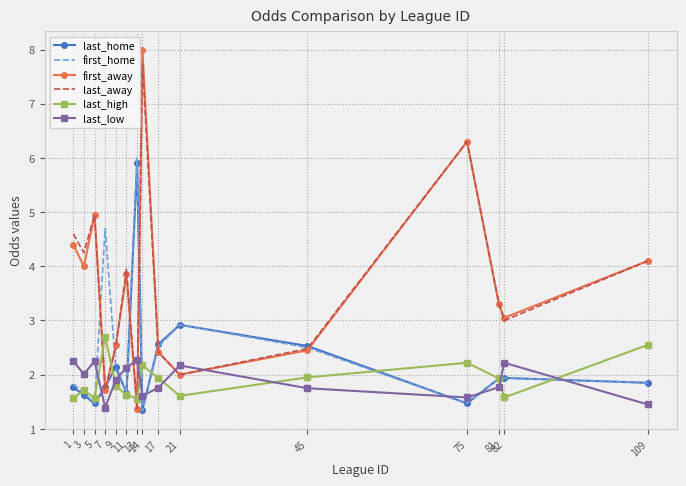

True or false: last_low and first_home intersect in this chart.

True